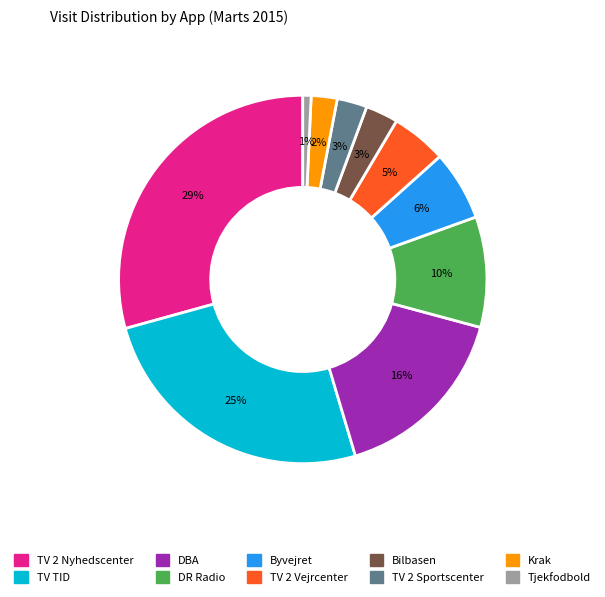

What percentage is the Krak slice, to the nearest percent?

2%